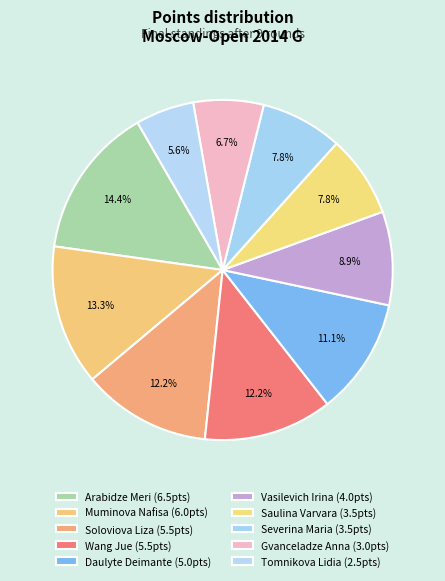

Approximately how many times larger is the value at Gvanceladze Anna compared to Severina Maria?

0.9